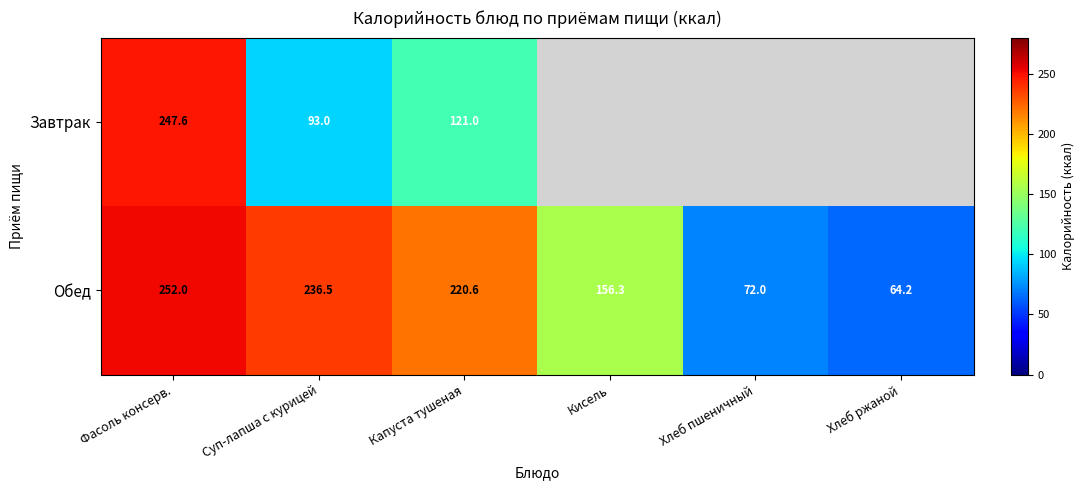

Count the number of categories in the chart.

6